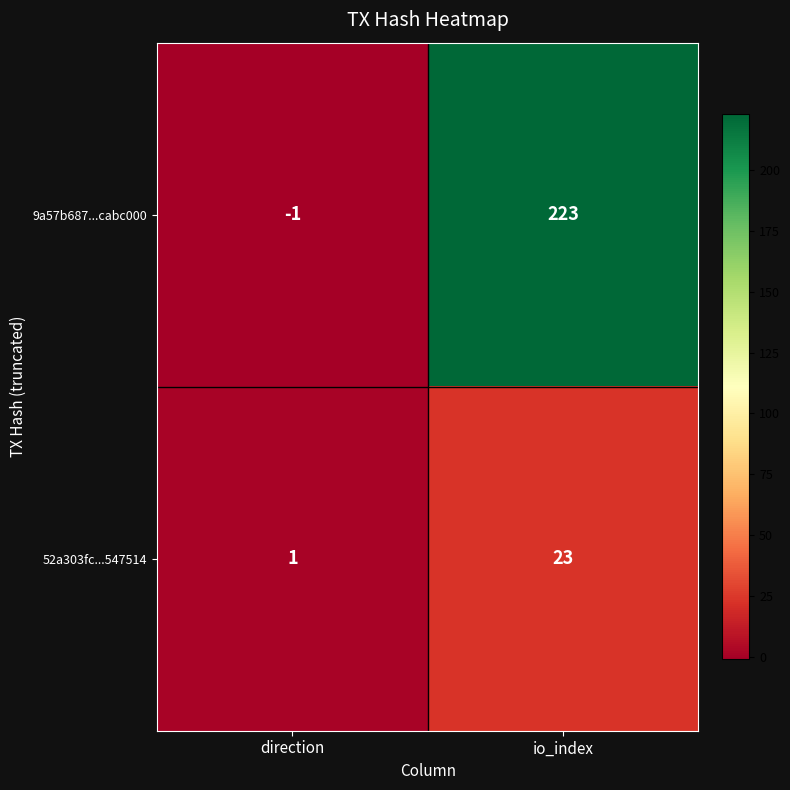

Which series has the largest total across all categories?

9a57b687...cabc000